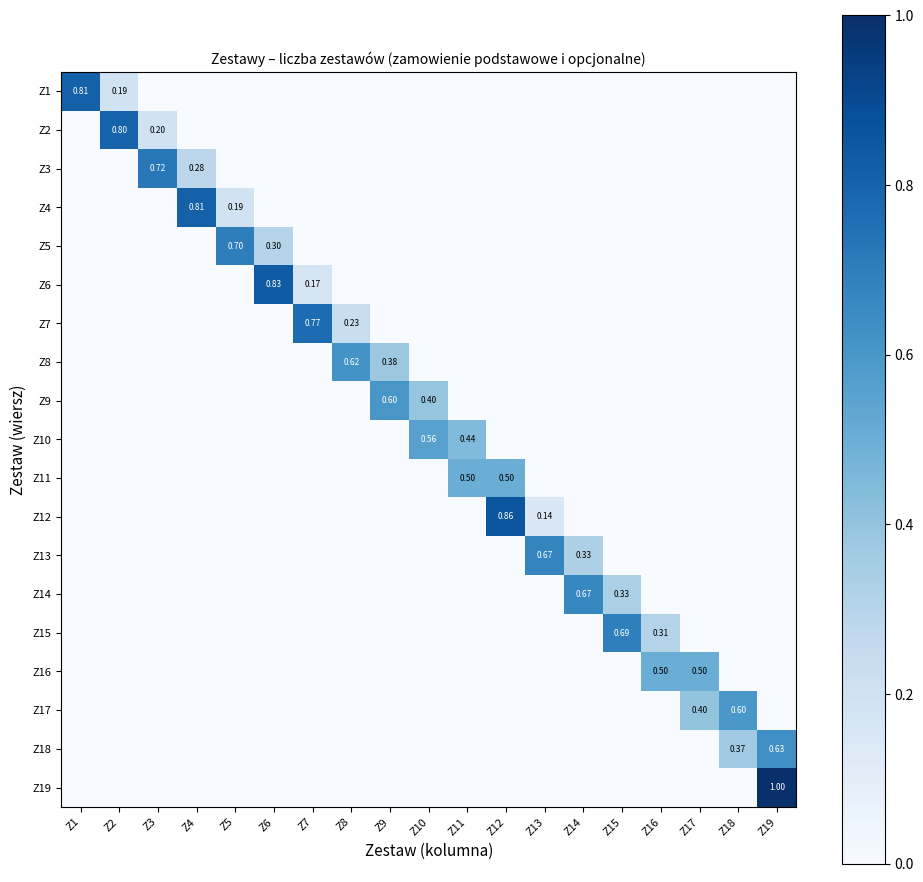

Between Z13 and Z17, which series saw the biggest shift?

Z13